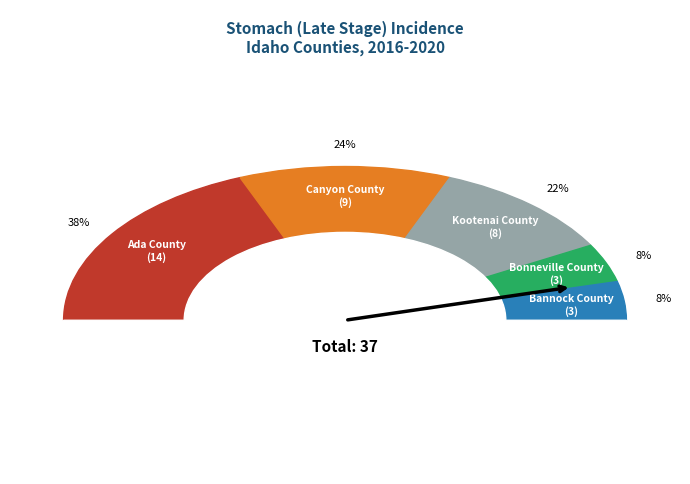

To the nearest percent, what portion does Bonneville County represent?

8%